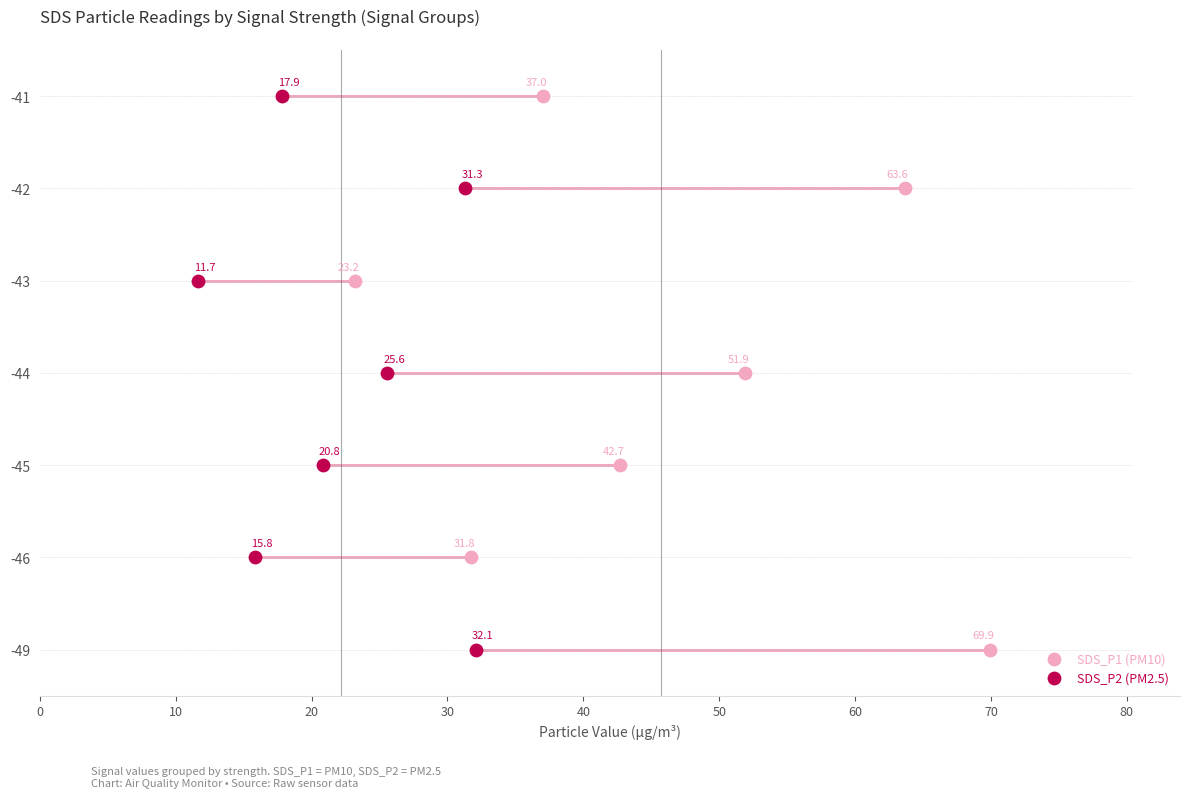

Which series has the widest spread of Y values?

SDS_P1